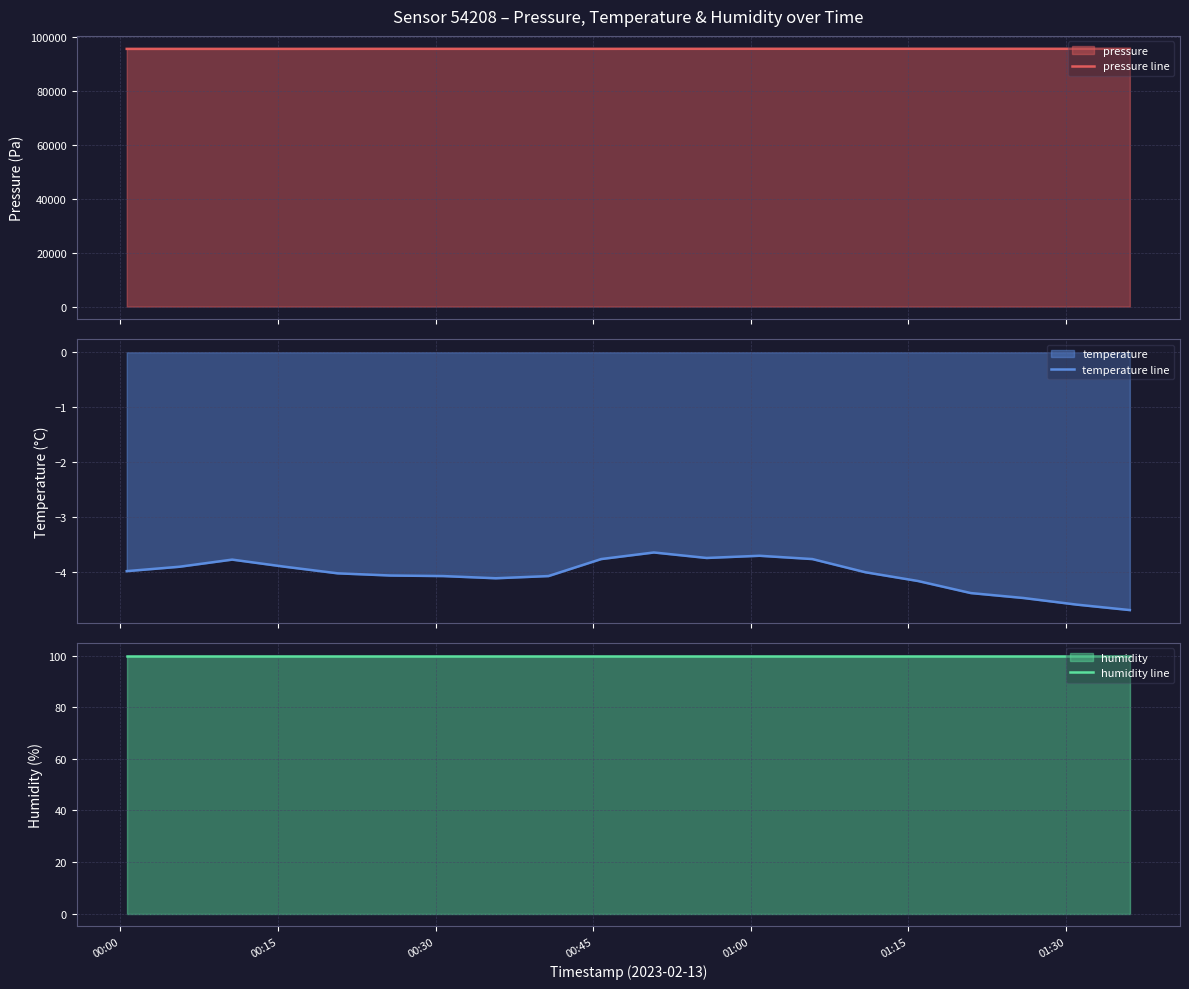

What is the lowest value of the temperature line series?

-4.7